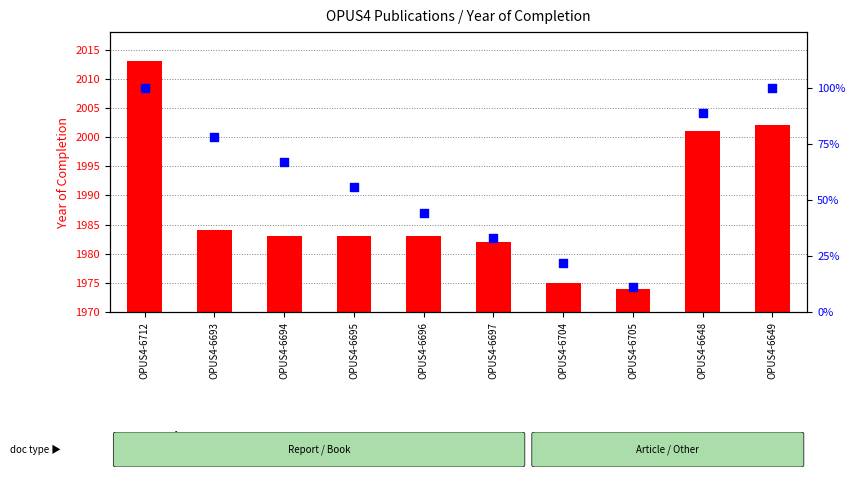

Between OPUS4-6696 and OPUS4-6693, which is larger?

OPUS4-6693